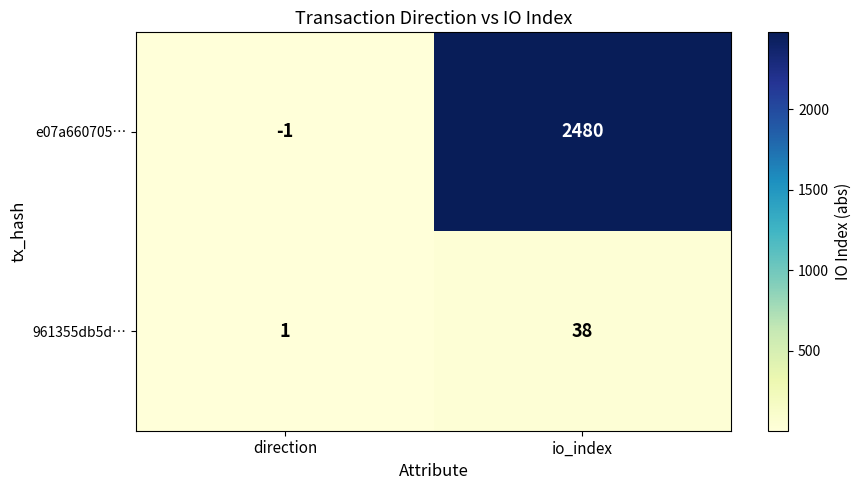

What is the difference between the maximum and minimum values in the 961355db5d… series?

37